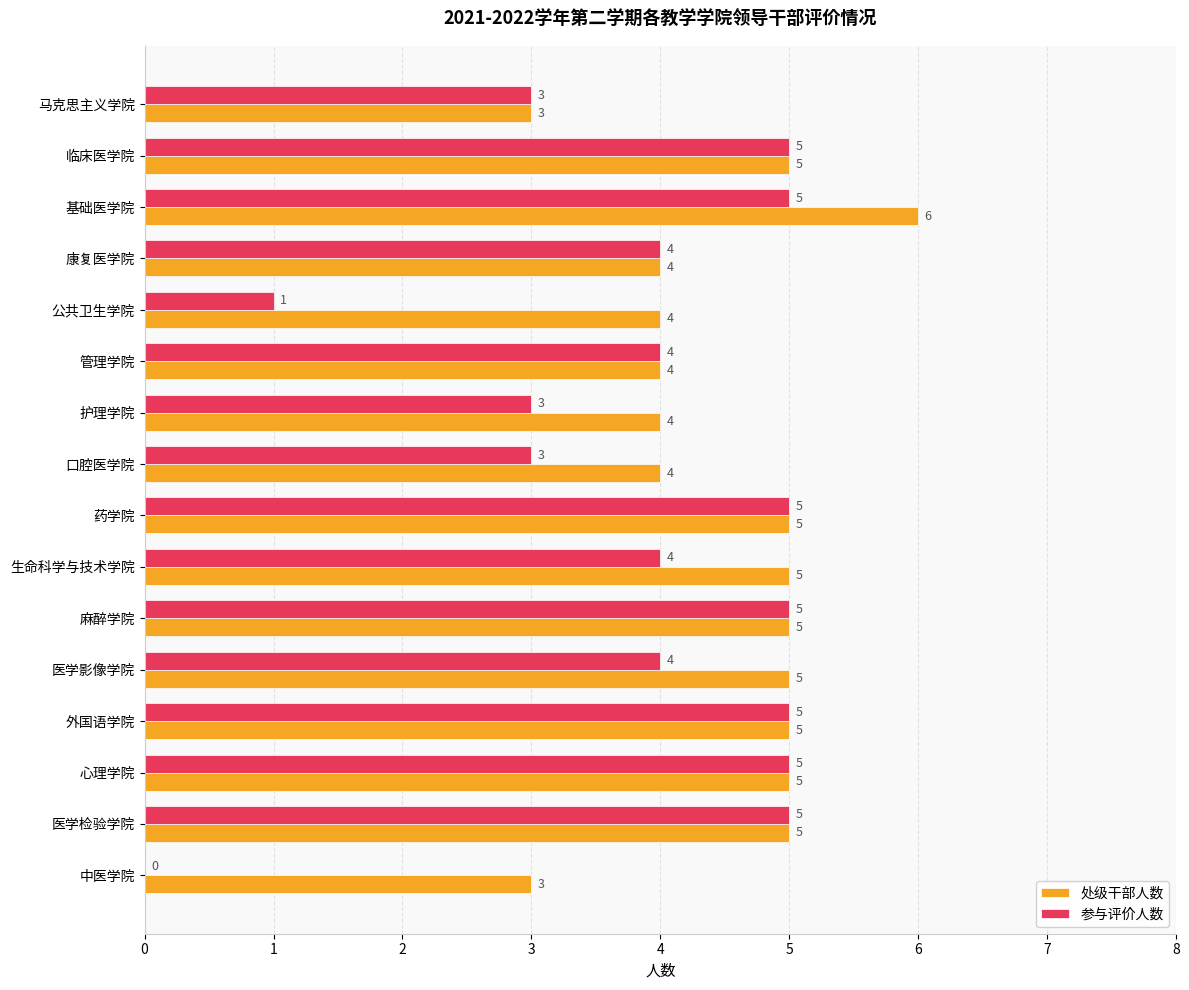

What is the sum of all 处级干部人数 values?

72